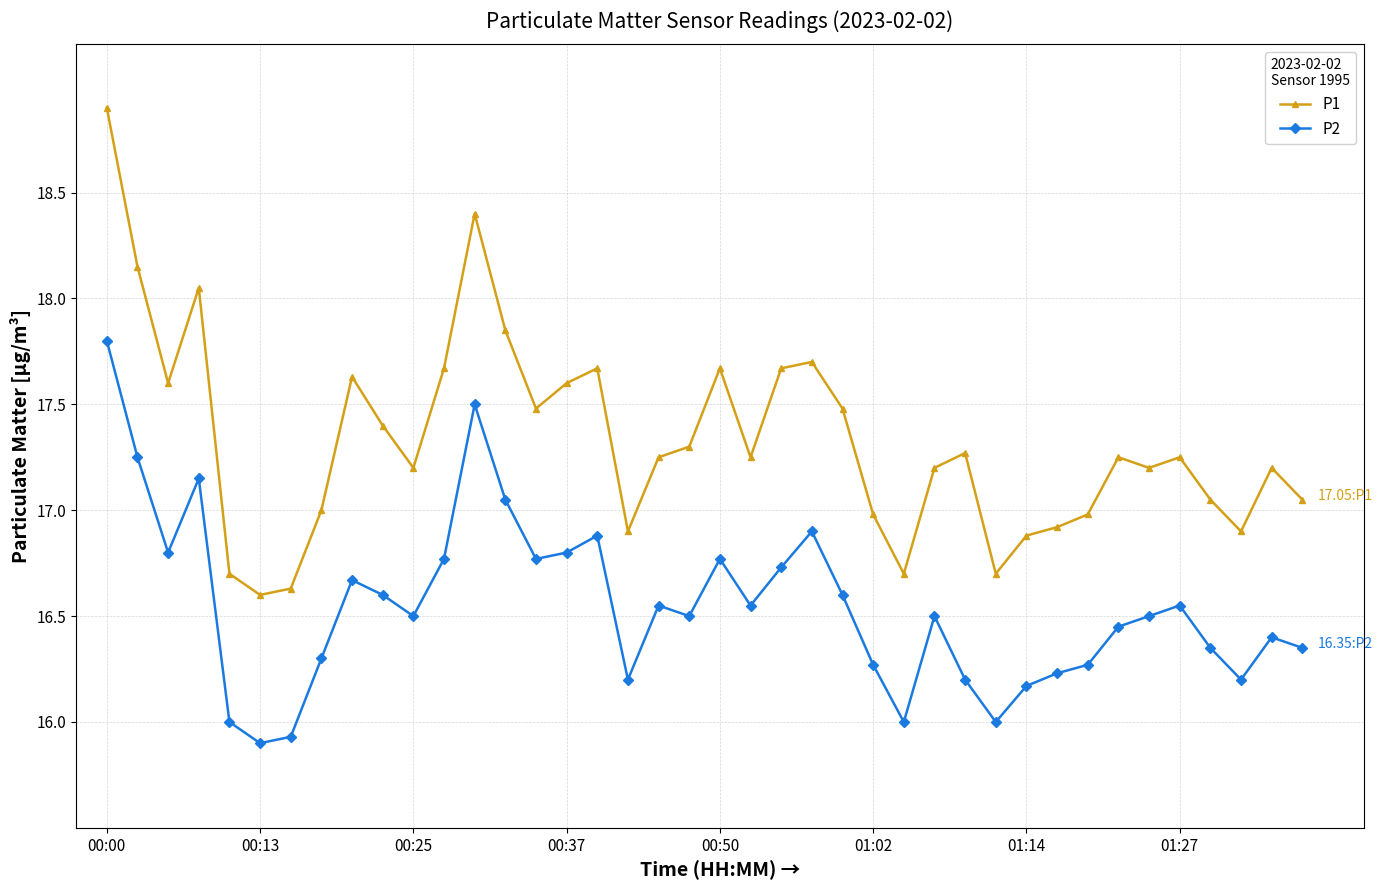

List the series in order of their overall mean, highest first.

P1, P2